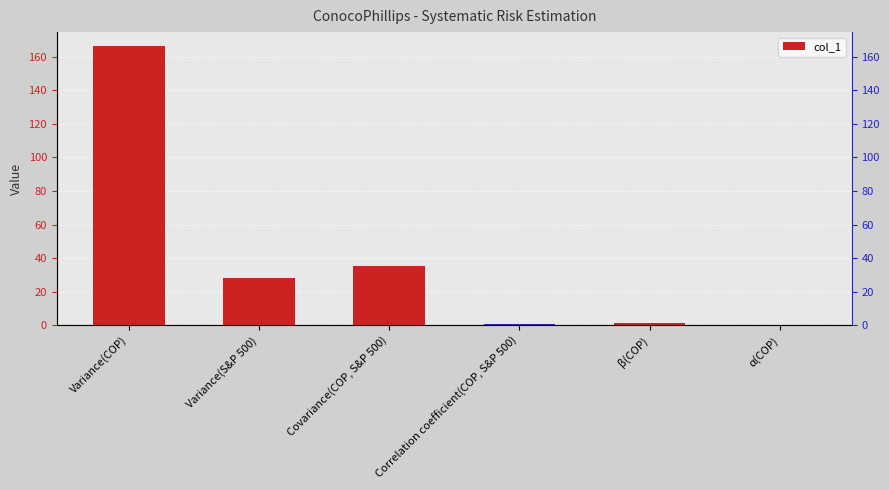

How many values are below 28?

3